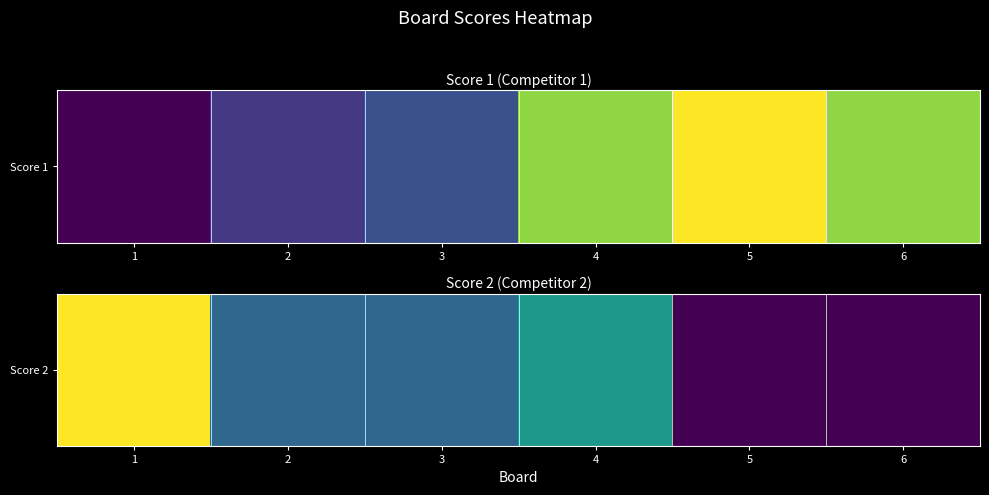

Between 4 and 3, which is larger?

4